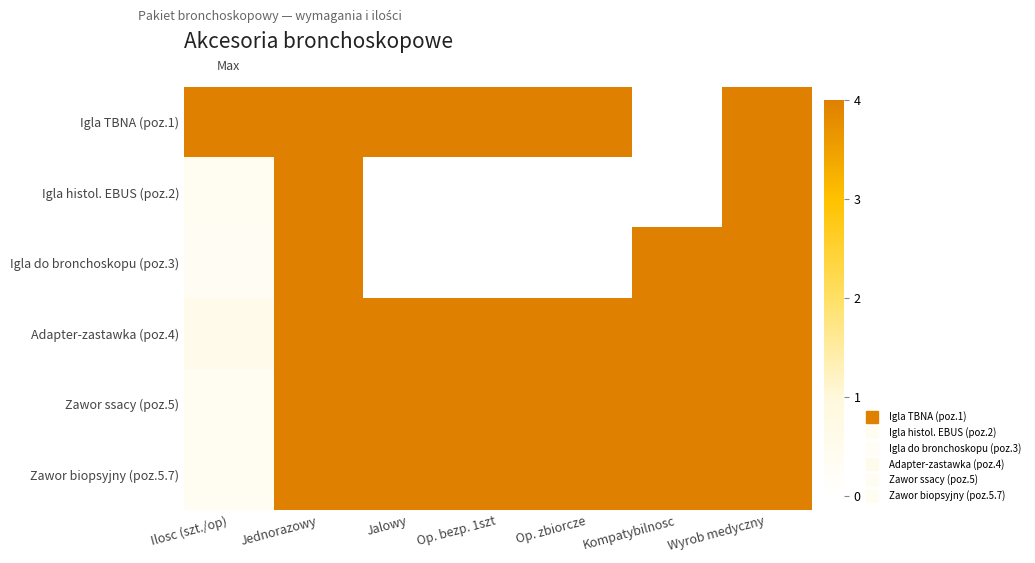

Reading left to right, extract all data points from this chart.

Igla TBNA (poz.1): Ilosc (szt./op)=4.0	Jednorazowy=4.0	Jalowy=4.0	Op. bezp. 1szt=4.0	Op. zbiorcze=4.0	Kompatybilnosc=0.0	Wyrob medyczny=4.0
Igla histol. EBUS (poz.2): Ilosc (szt./op)=0.4	Jednorazowy=4.0	Jalowy=0.0	Op. bezp. 1szt=0.0	Op. zbiorcze=0.0	Kompatybilnosc=0.0	Wyrob medyczny=4.0
Igla do bronchoskopu (poz.3): Ilosc (szt./op)=0.3	Jednorazowy=4.0	Jalowy=0.0	Op. bezp. 1szt=0.0	Op. zbiorcze=0.0	Kompatybilnosc=4.0	Wyrob medyczny=4.0
Adapter-zastawka (poz.4): Ilosc (szt./op)=0.6	Jednorazowy=4.0	Jalowy=4.0	Op. bezp. 1szt=4.0	Op. zbiorcze=4.0	Kompatybilnosc=4.0	Wyrob medyczny=4.0
Zawor ssacy (poz.5): Ilosc (szt./op)=0.4	Jednorazowy=4.0	Jalowy=4.0	Op. bezp. 1szt=4.0	Op. zbiorcze=4.0	Kompatybilnosc=4.0	Wyrob medyczny=4.0
Zawor biopsyjny (poz.5.7): Ilosc (szt./op)=0.4	Jednorazowy=4.0	Jalowy=4.0	Op. bezp. 1szt=4.0	Op. zbiorcze=4.0	Kompatybilnosc=4.0	Wyrob medyczny=4.0